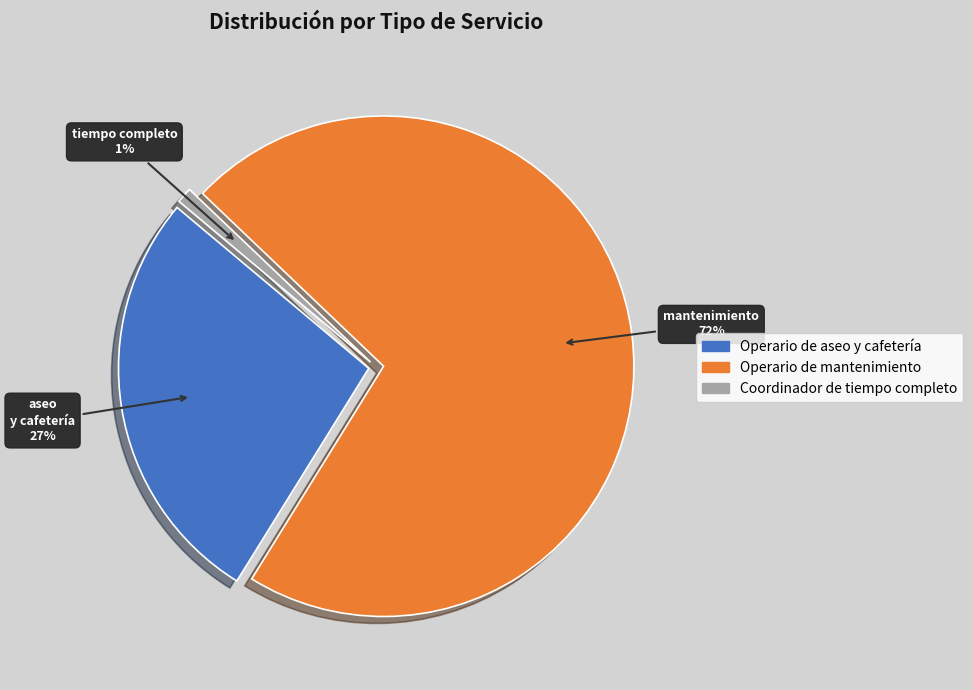

How many segments does this pie chart have?

3